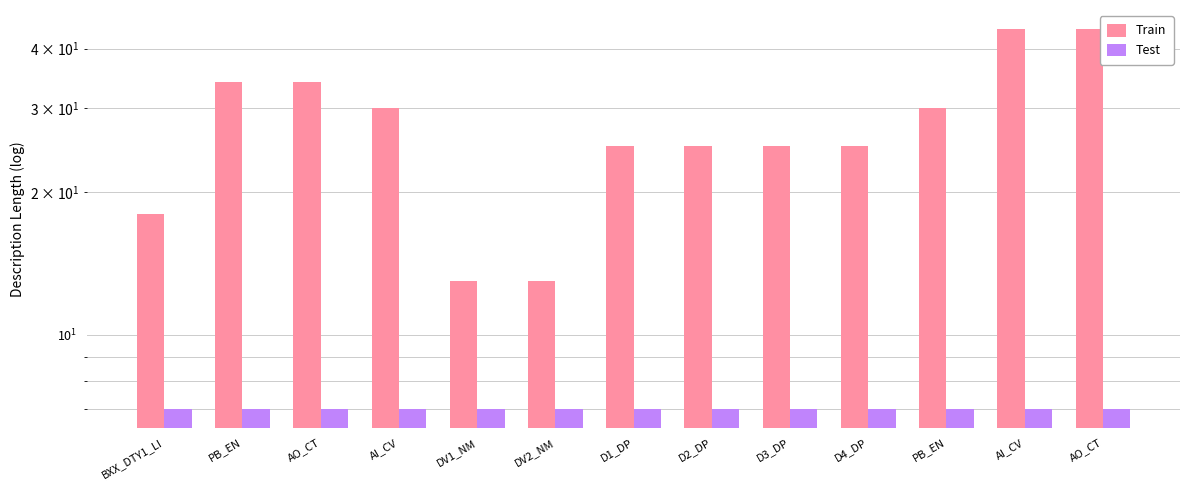

What is the greatest value displayed?

44